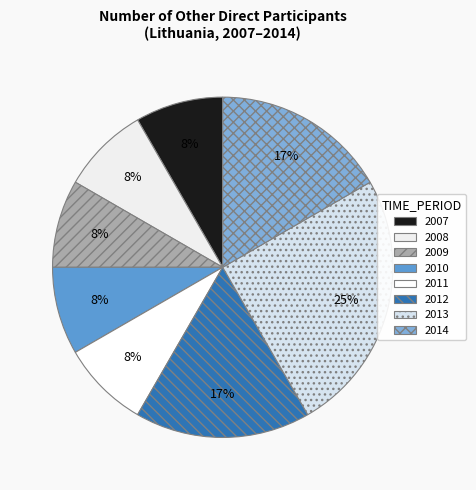

Count the number of slices in the pie.

8